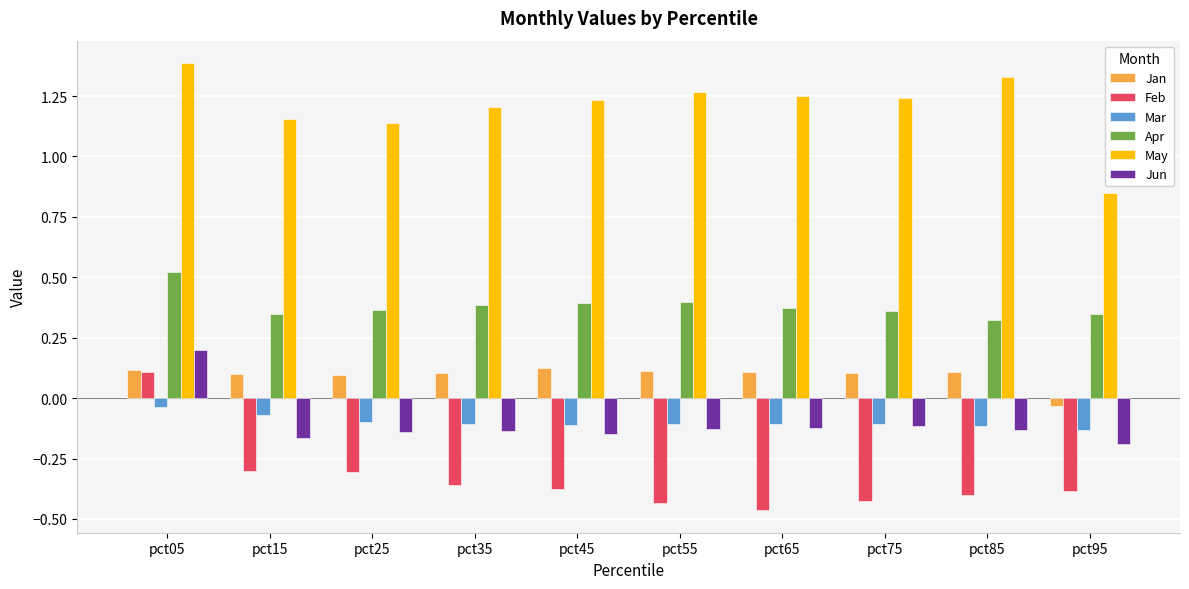

The value of Mar at pct35 is -0.1. True or false?

True